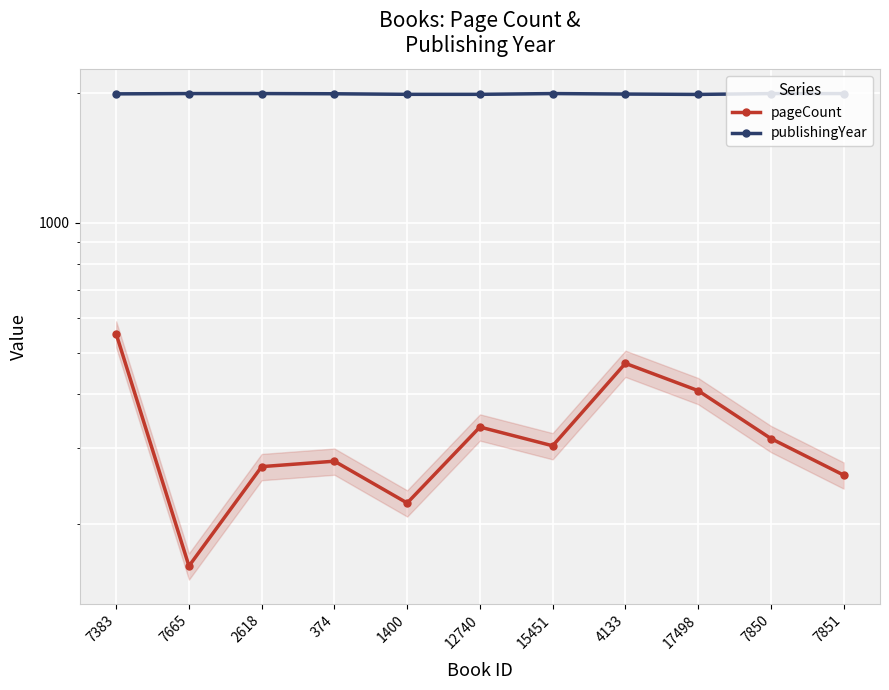

The value of publishingYear at 7665 is 1992. True or false?

True